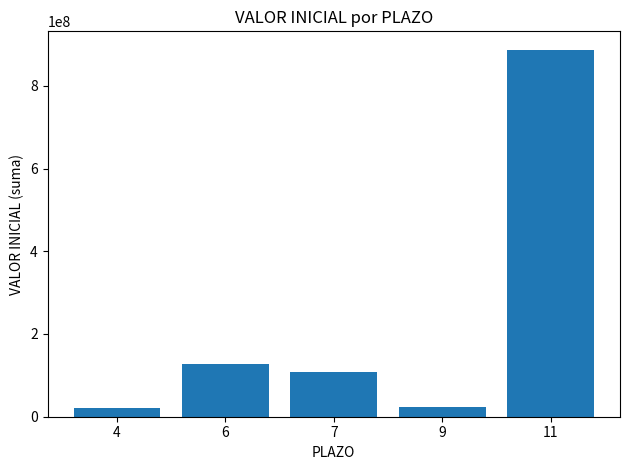

What is the value of the 5th bar from the left?

887394667